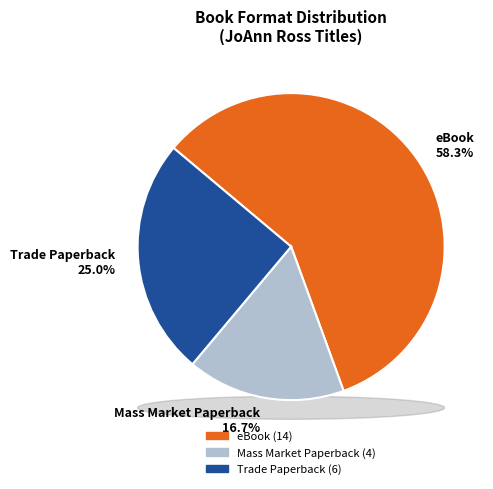

What portion of the pie excludes eBook?

41.7%